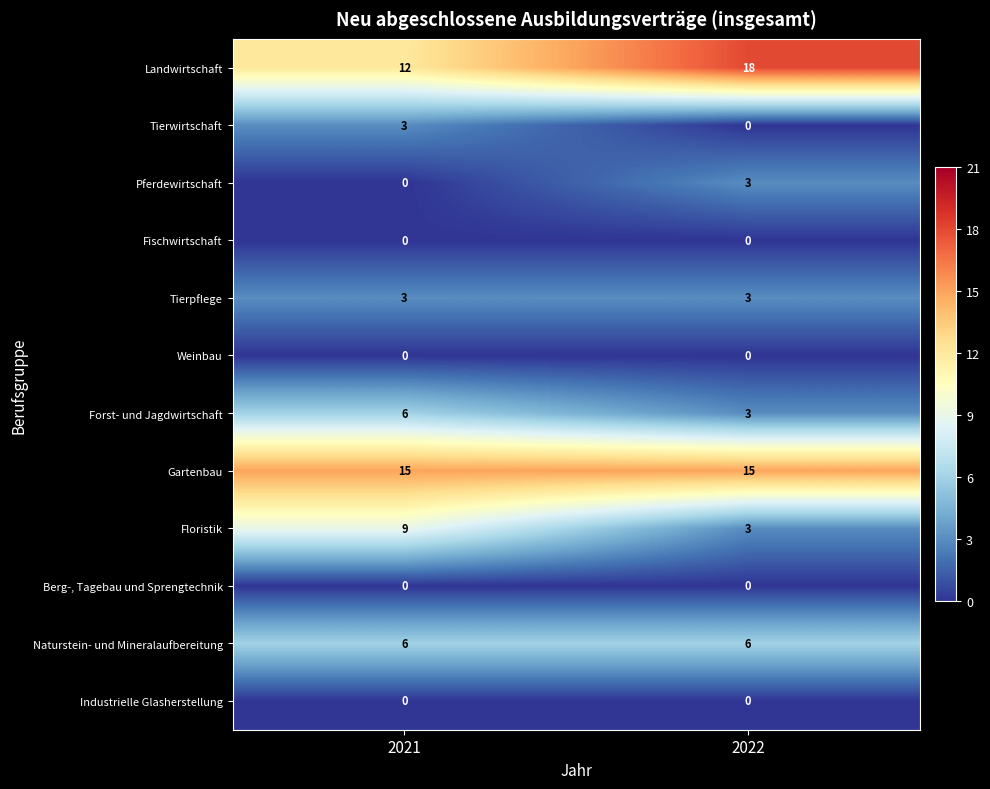

At how many categories does at least one series exceed 9?

2